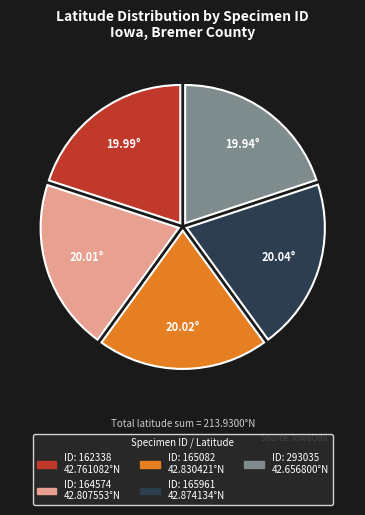

Is there a majority slice in this chart?

No